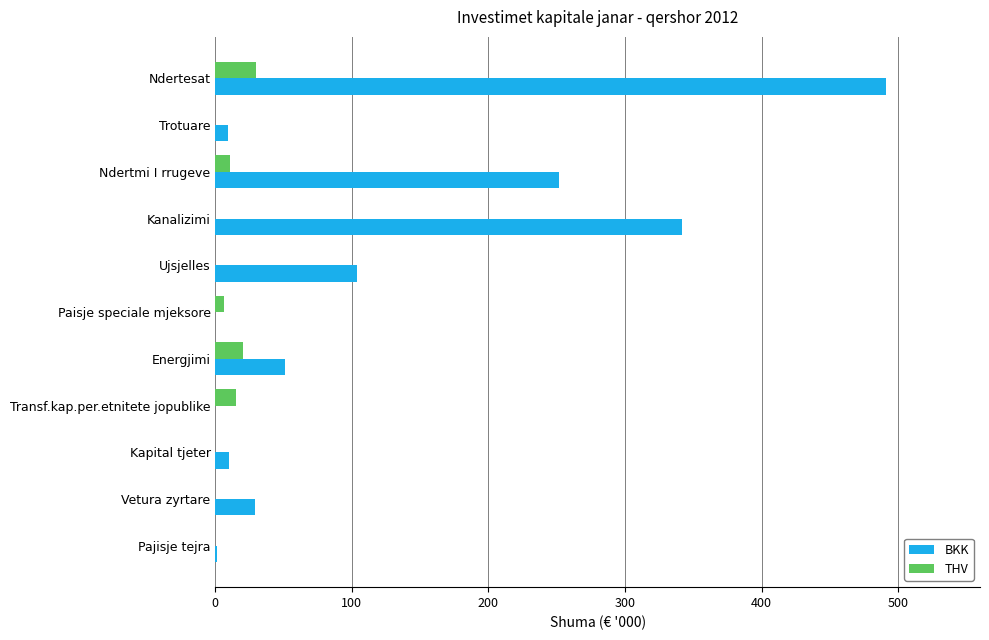

Which series has the largest total across all categories?

BKK